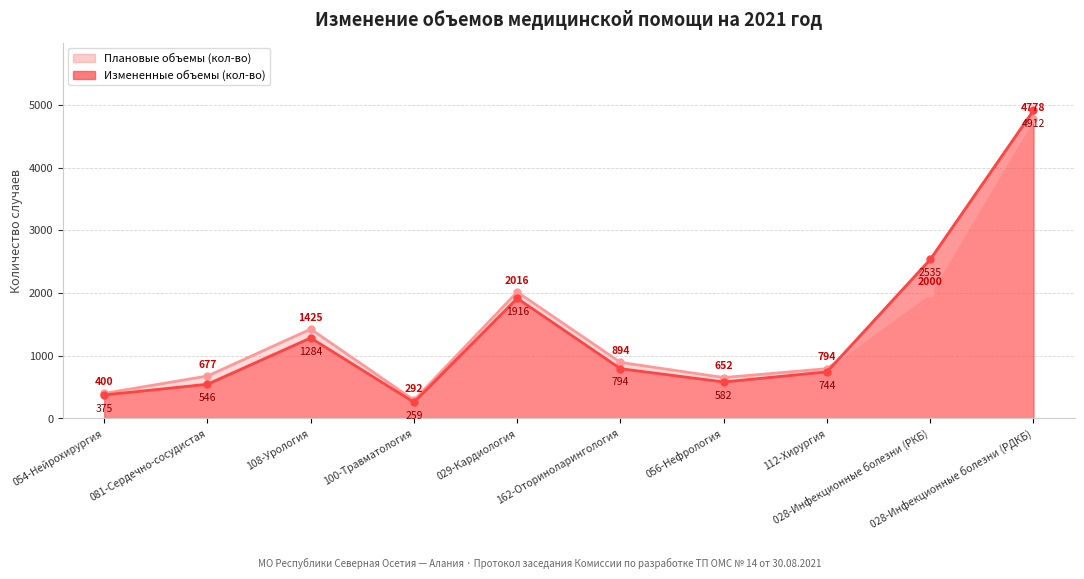

True or false: Измененные объемы (кол-во) has a value of 4912 at 028-Инфекционные болезни (РДКБ).

True